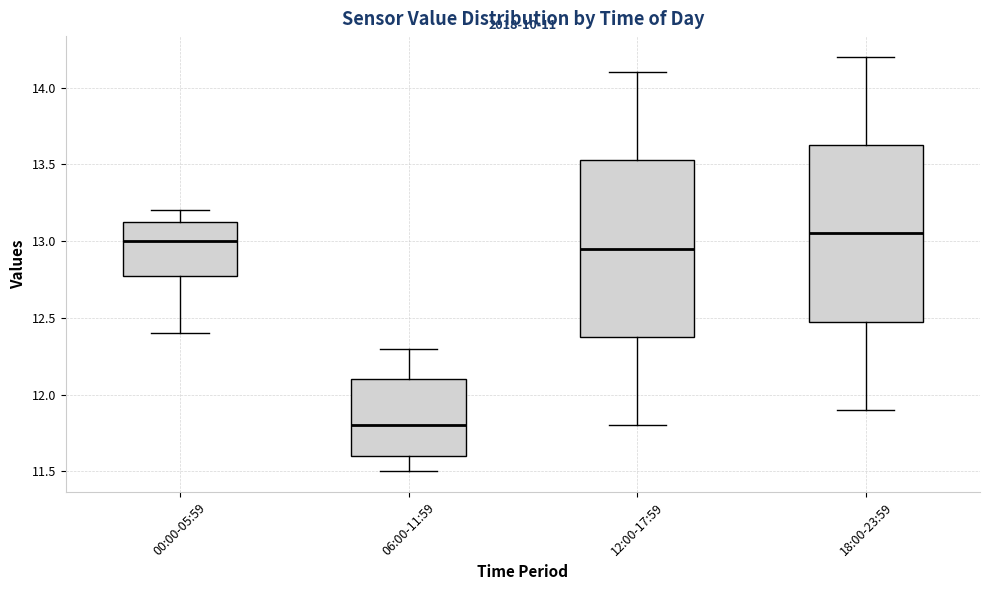

Reading left to right, read every box against the y-axis: the position of its median line, the range the box covers, and the ends of its whiskers. The values are not printed on the chart, so give them approximately, as read against the axis.

00:00-05:59: median 13.00, box 12.80 to 13.15, whiskers 12.40 to 13.20
06:00-11:59: median 11.80, box 11.60 to 12.10, whiskers 11.50 to 12.30
12:00-17:59: median 12.95, box 12.40 to 13.55, whiskers 11.80 to 14.10
18:00-23:59: median 13.05, box 12.50 to 13.65, whiskers 11.90 to 14.20